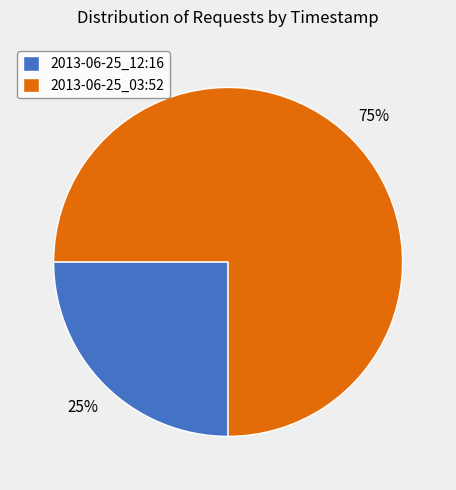

True or false: 2013-06-25_03:52 accounts for 75% of the total.

True